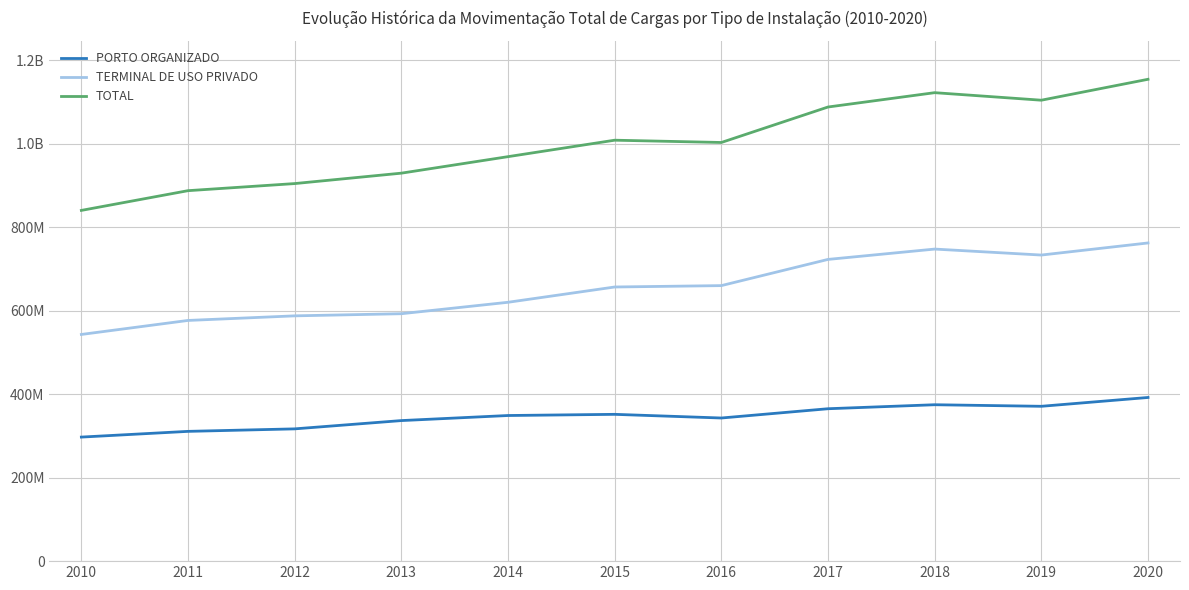

What is the spread (max minus min) of values at 2018?

747503116.1